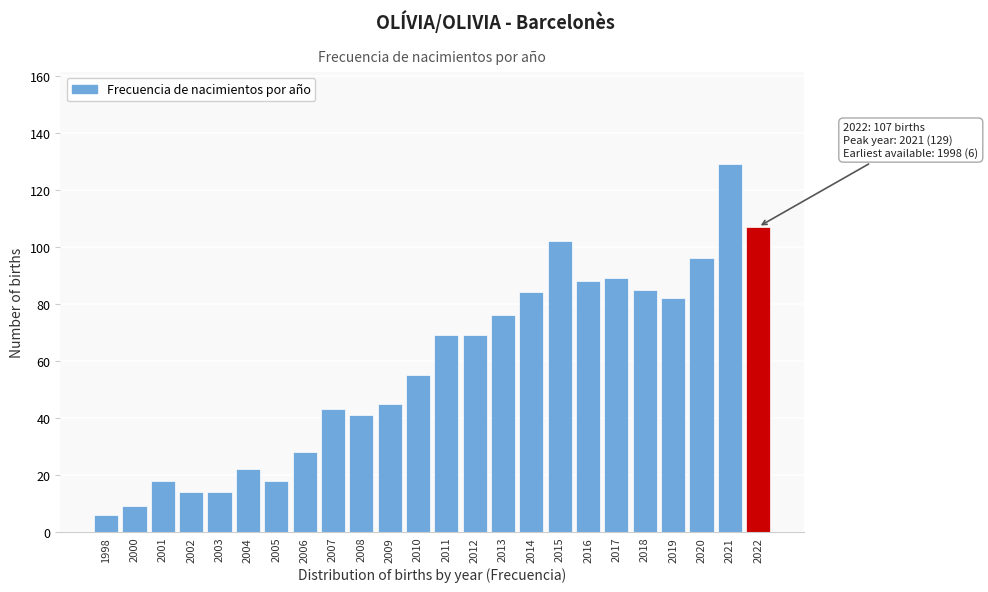

Reading left to right, list all the values displayed in this chart.

6	9	18	14	14	22	18	28	43	41	45	55	69	69	76	84	102	88	89	85	82	96	129	107